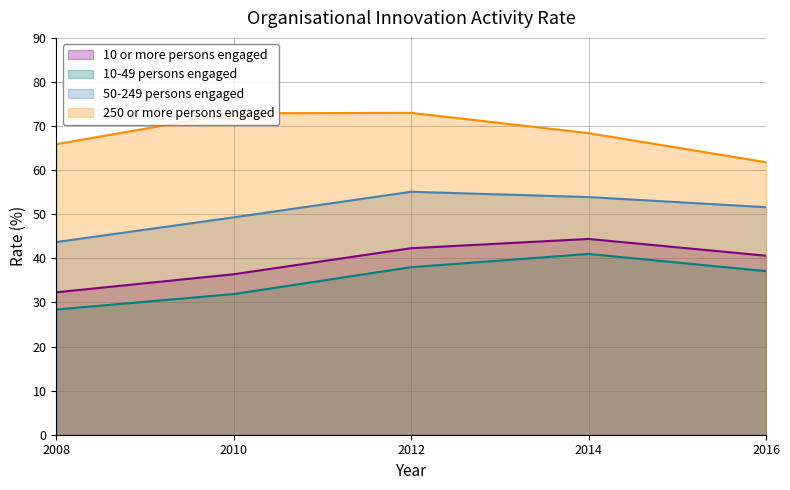

True or false: 10-49 persons engaged has more than 0 points higher than both neighbors.

True